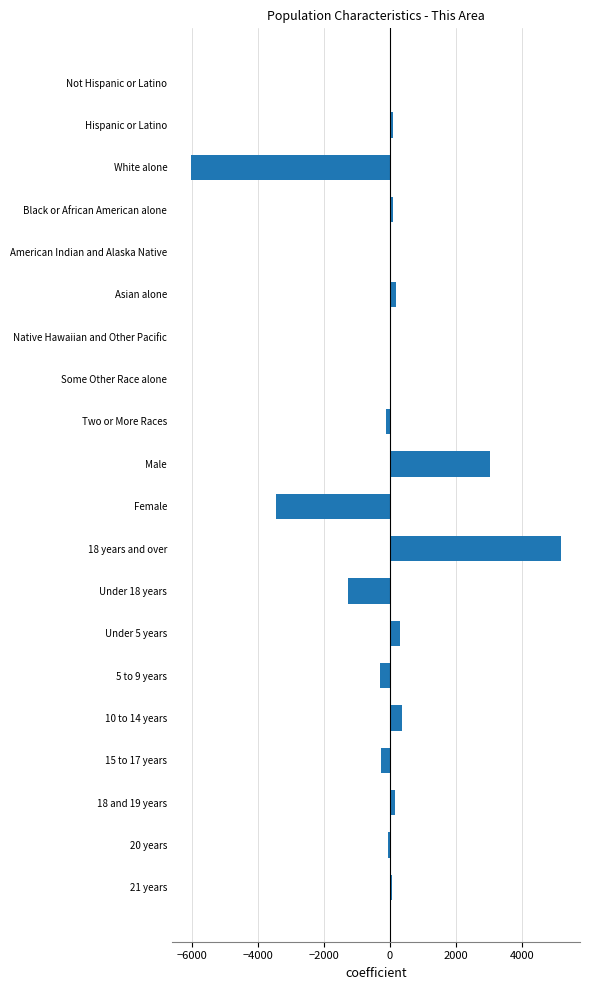

How many categories are shown in the chart?

20